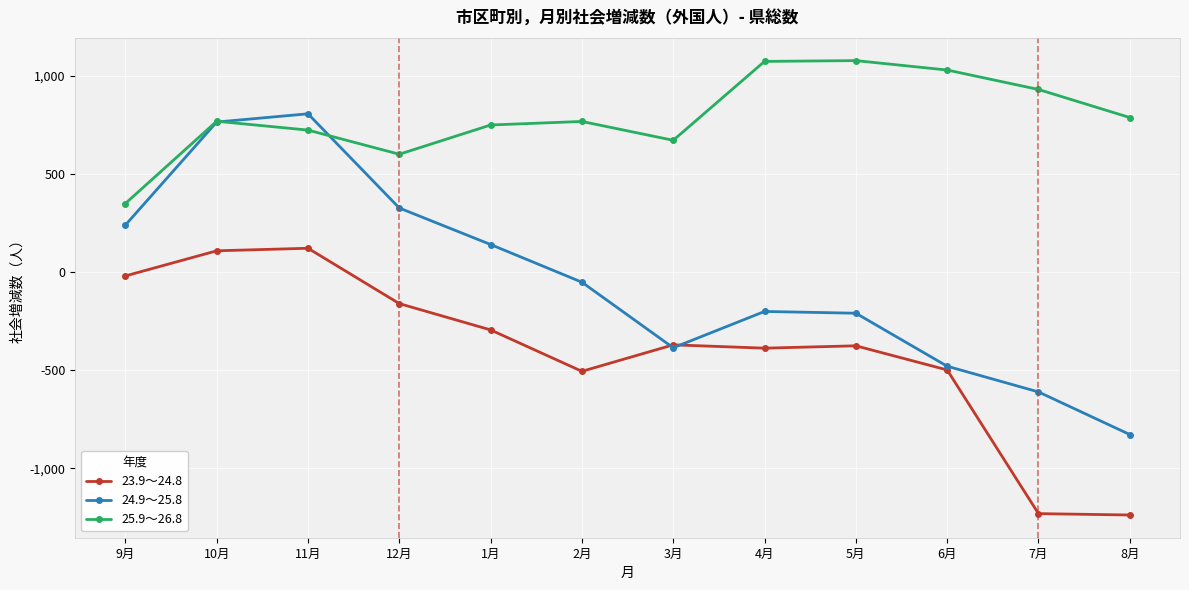

What is the sum of the 23.9～24.8 values at 1月 and 2月?

-801